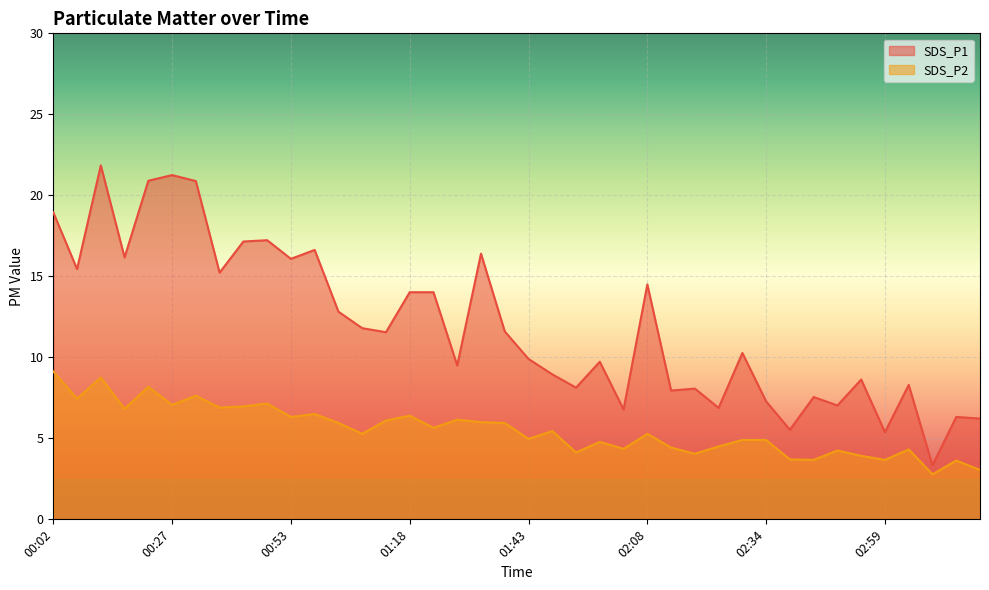

What is the minimum value shown in the chart?

2.8